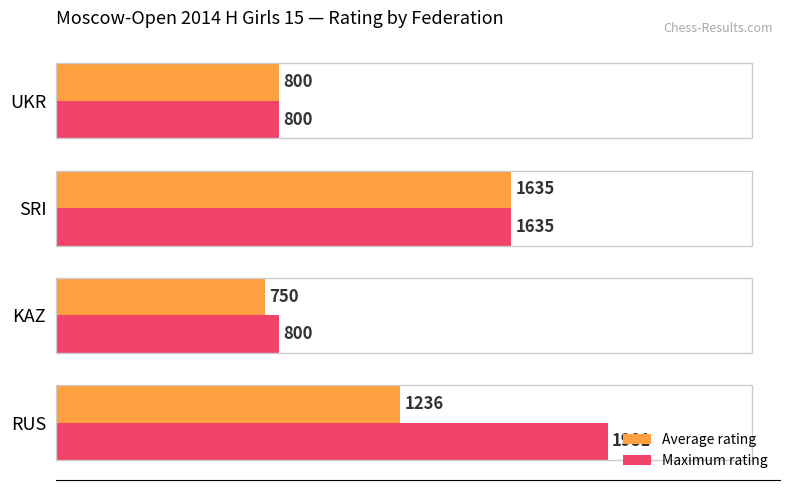

Is the value of Average rating at RUS greater than the value of Maximum rating at UKR?

Yes